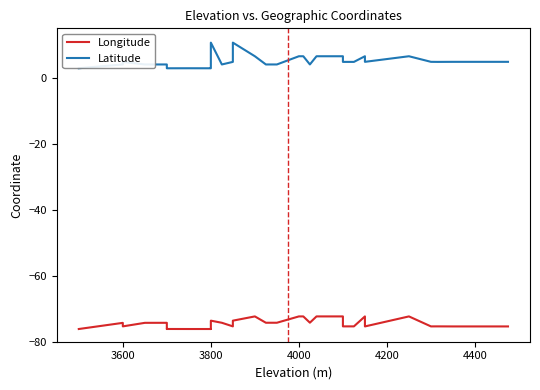

What is the average value of the Latitude series?

5.3